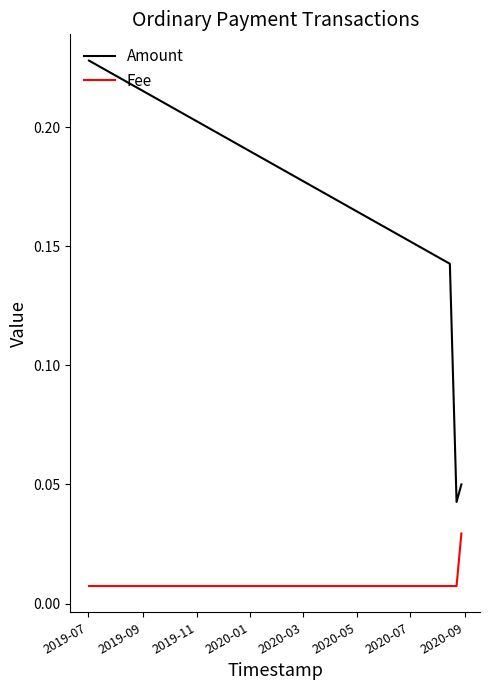

Rank the series by their average value, from lowest to highest.

Fee, Amount